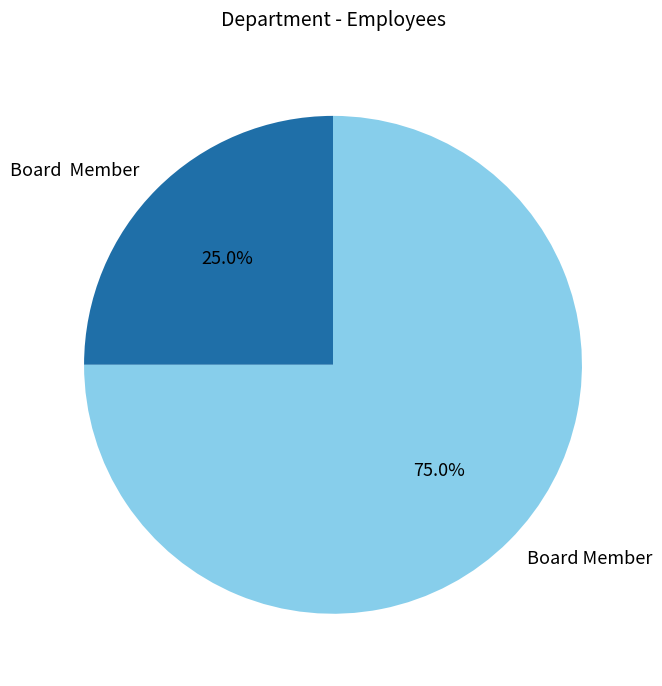

How many segments does this pie chart have?

2